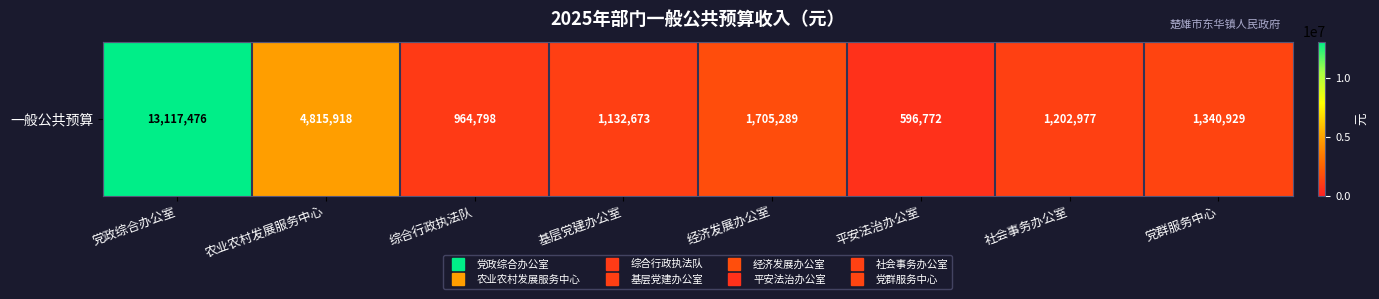

At which category does the chart reach its minimum across all series?

平安法治办公室